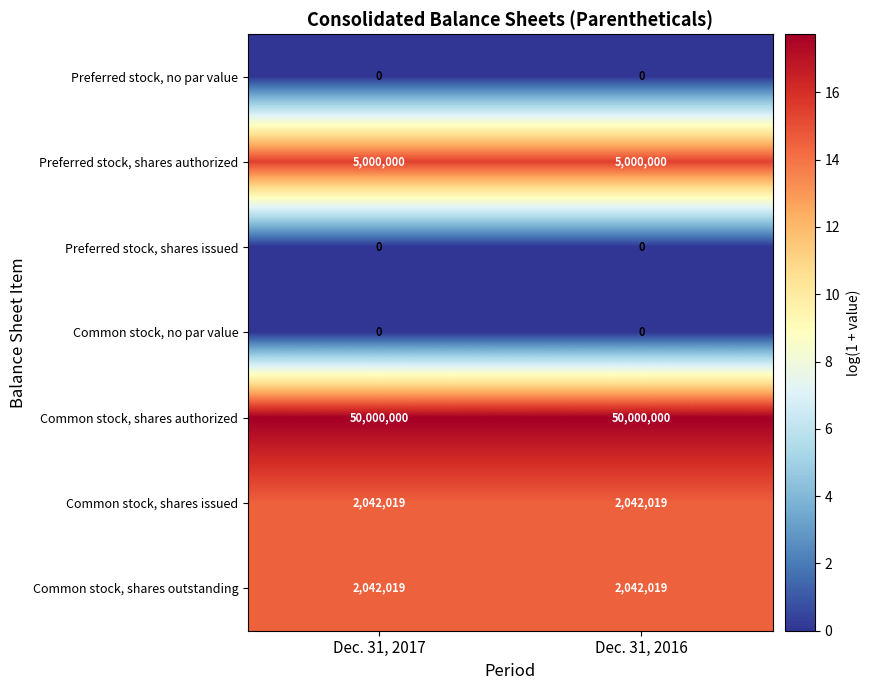

What is the difference between the highest and lowest values at Dec. 31, 2017?

50000000